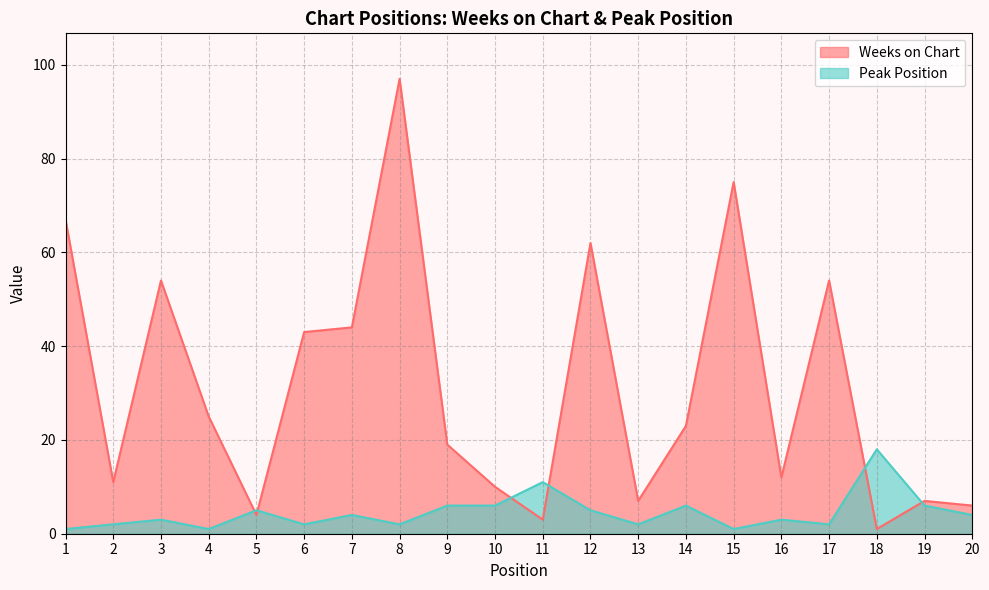

Reading left to right, extract all data points from this chart.

Weeks on Chart: 1=67	2=11	3=54	4=25	5=4	6=43	7=44	8=97	9=19	10=10	11=3	12=62	13=7	14=23	15=75	16=12	17=54	18=1	19=7	20=6
Peak Position: 1=1	2=2	3=3	4=1	5=5	6=2	7=4	8=2	9=6	10=6	11=11	12=5	13=2	14=6	15=1	16=3	17=2	18=18	19=6	20=4